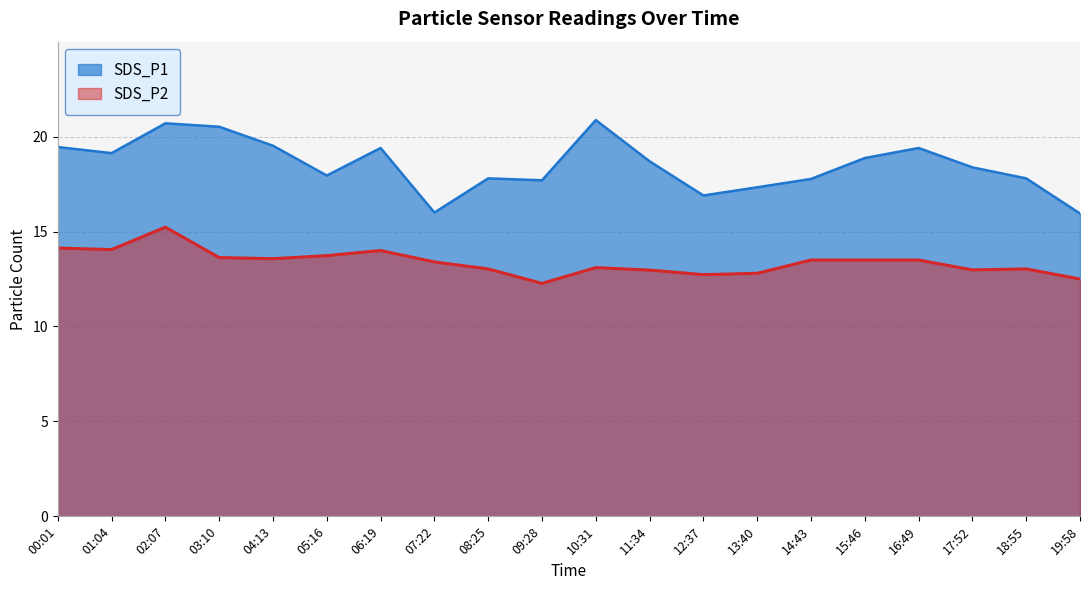

What is the difference between the second highest and second lowest values in the SDS_P2 series?

1.6